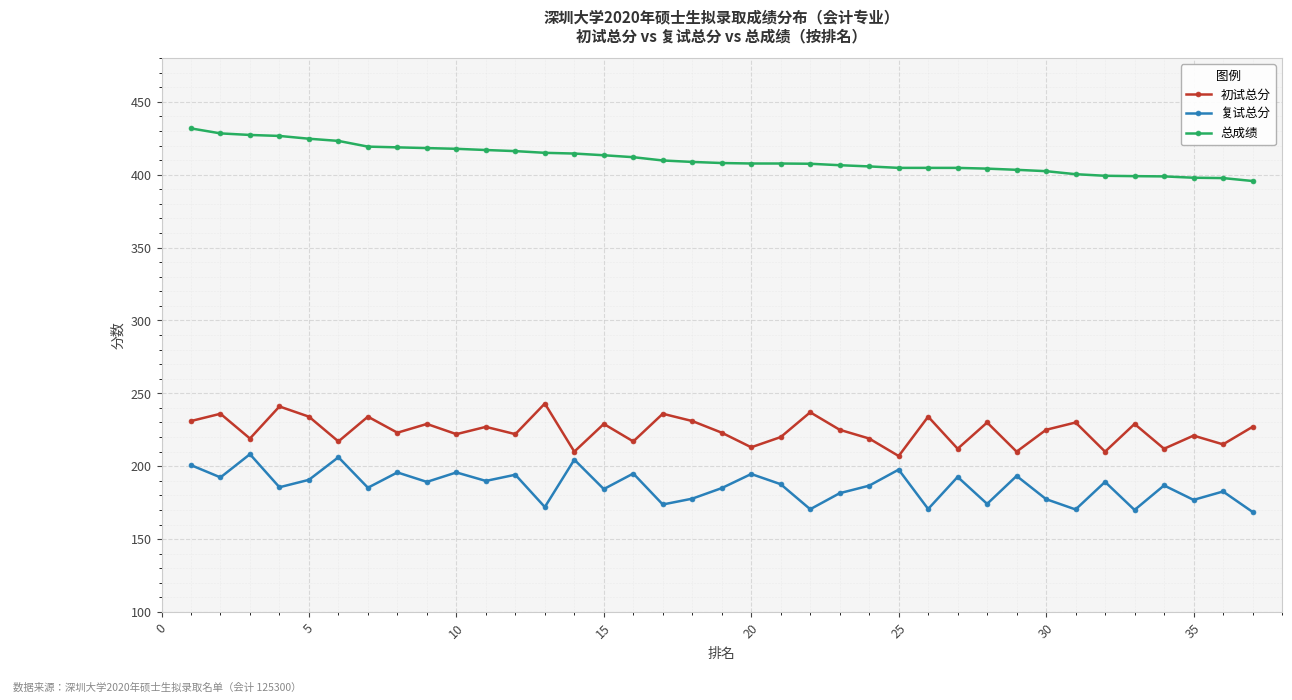

Which series has the largest range (max minus min)?

复试总分